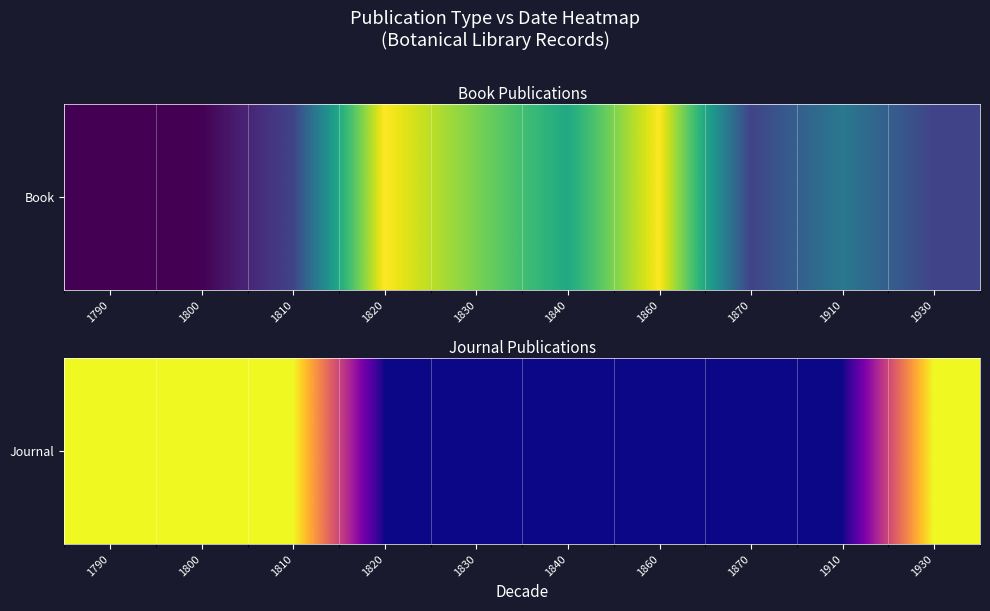

What is the sum of all values?

4